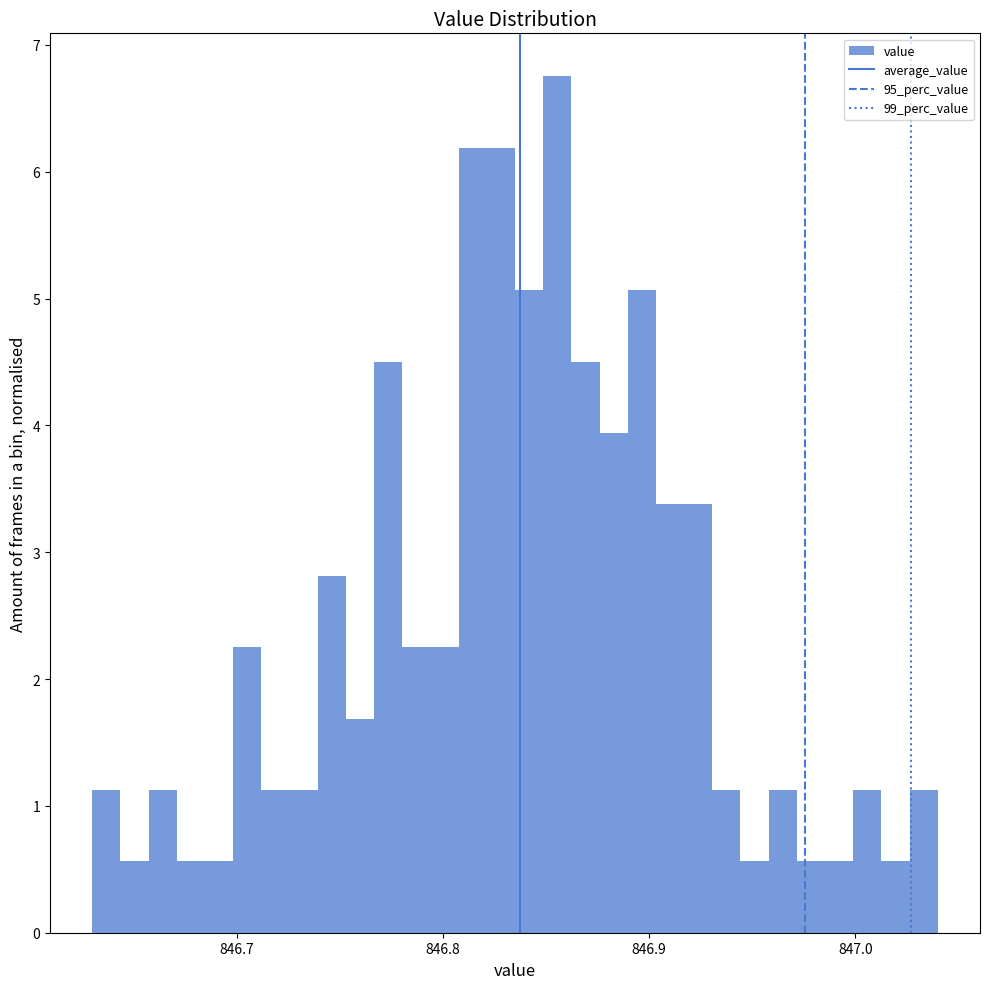

Read against the x-axis, roughly where is the centre of the tallest bar?

846.86